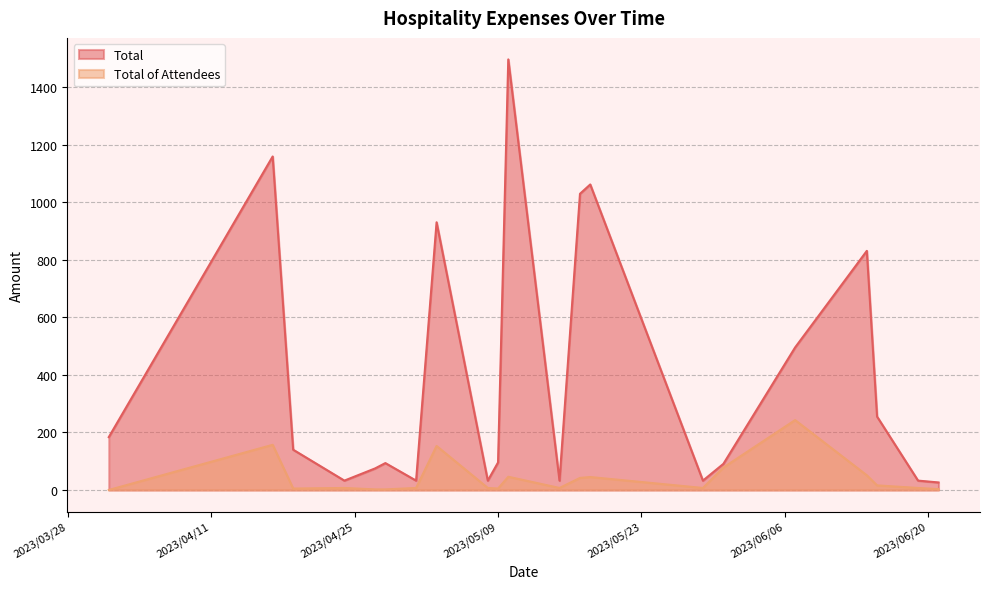

Which series has the largest total across all categories?

Total